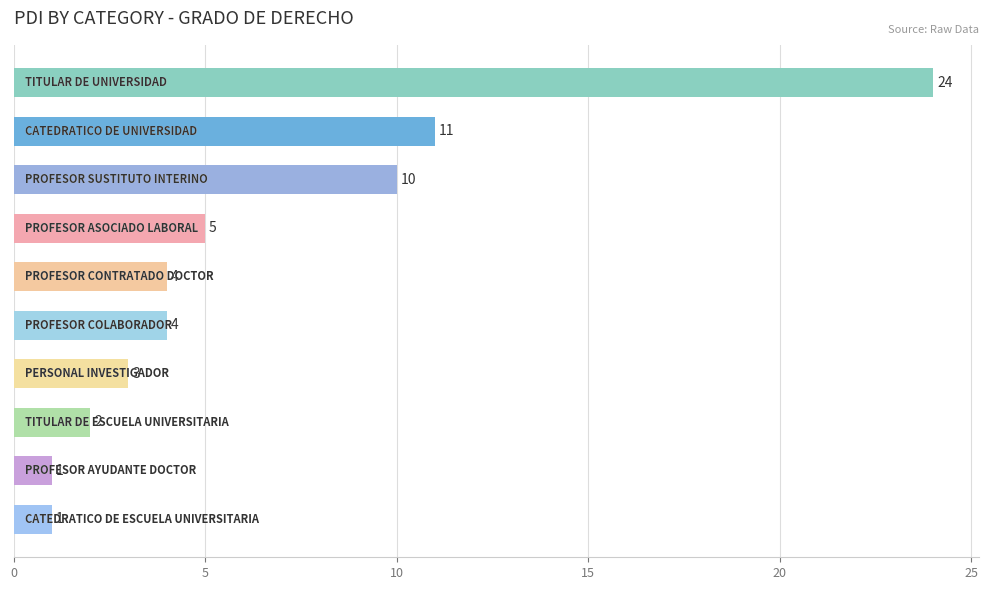

Reading bottom to top, what are all the values shown in this chart?

1	1	2	3	4	4	5	10	11	24